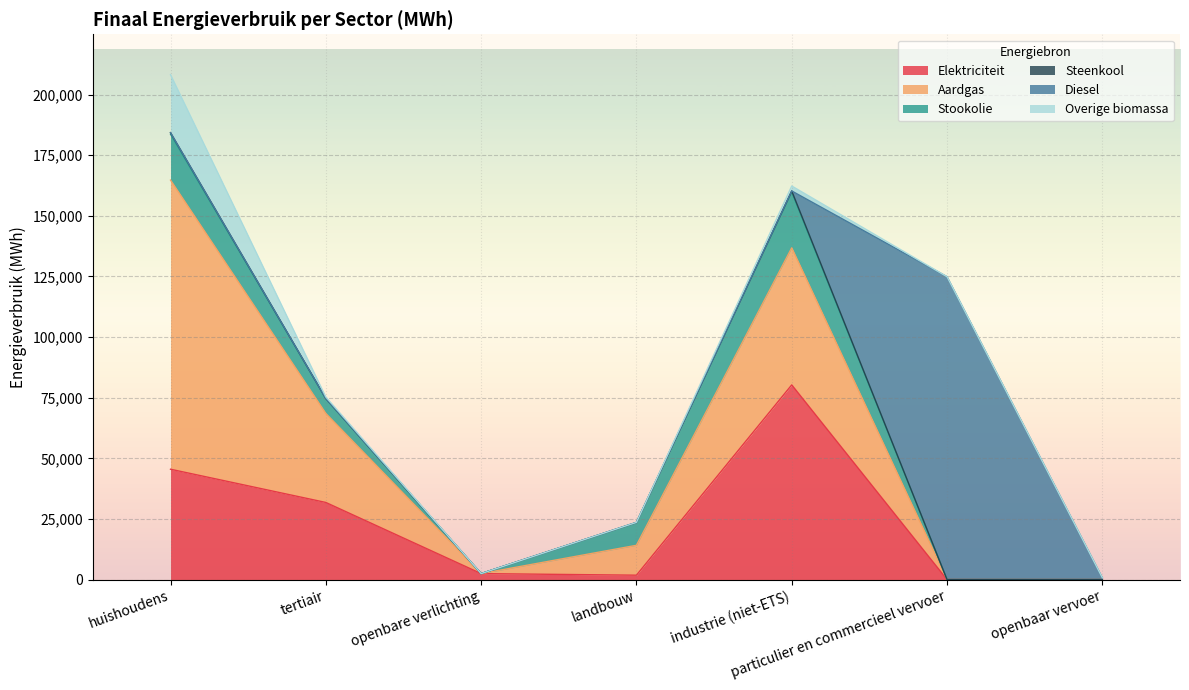

What is the difference between the maximum and minimum values in the Overige biomassa series?

23916.7